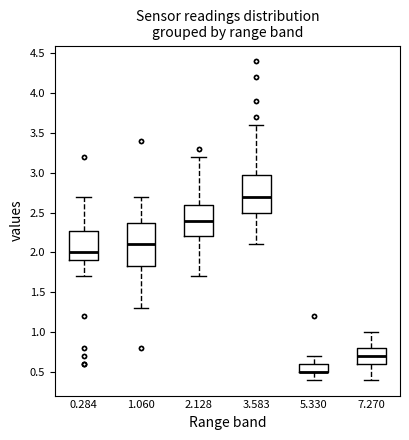

Which box is the tallest, from its lower edge to its upper edge?

1.060